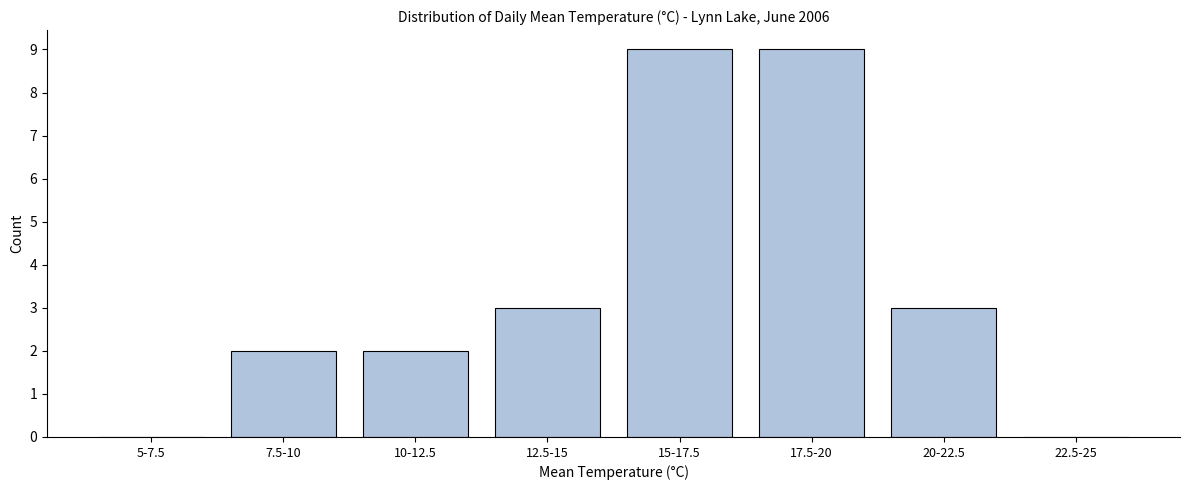

Reading left to right, what are all the values shown in this chart?

5-7.5=0	7.5-10=2	10-12.5=2	12.5-15=3	15-17.5=9	17.5-20=9	20-22.5=3	22.5-25=0